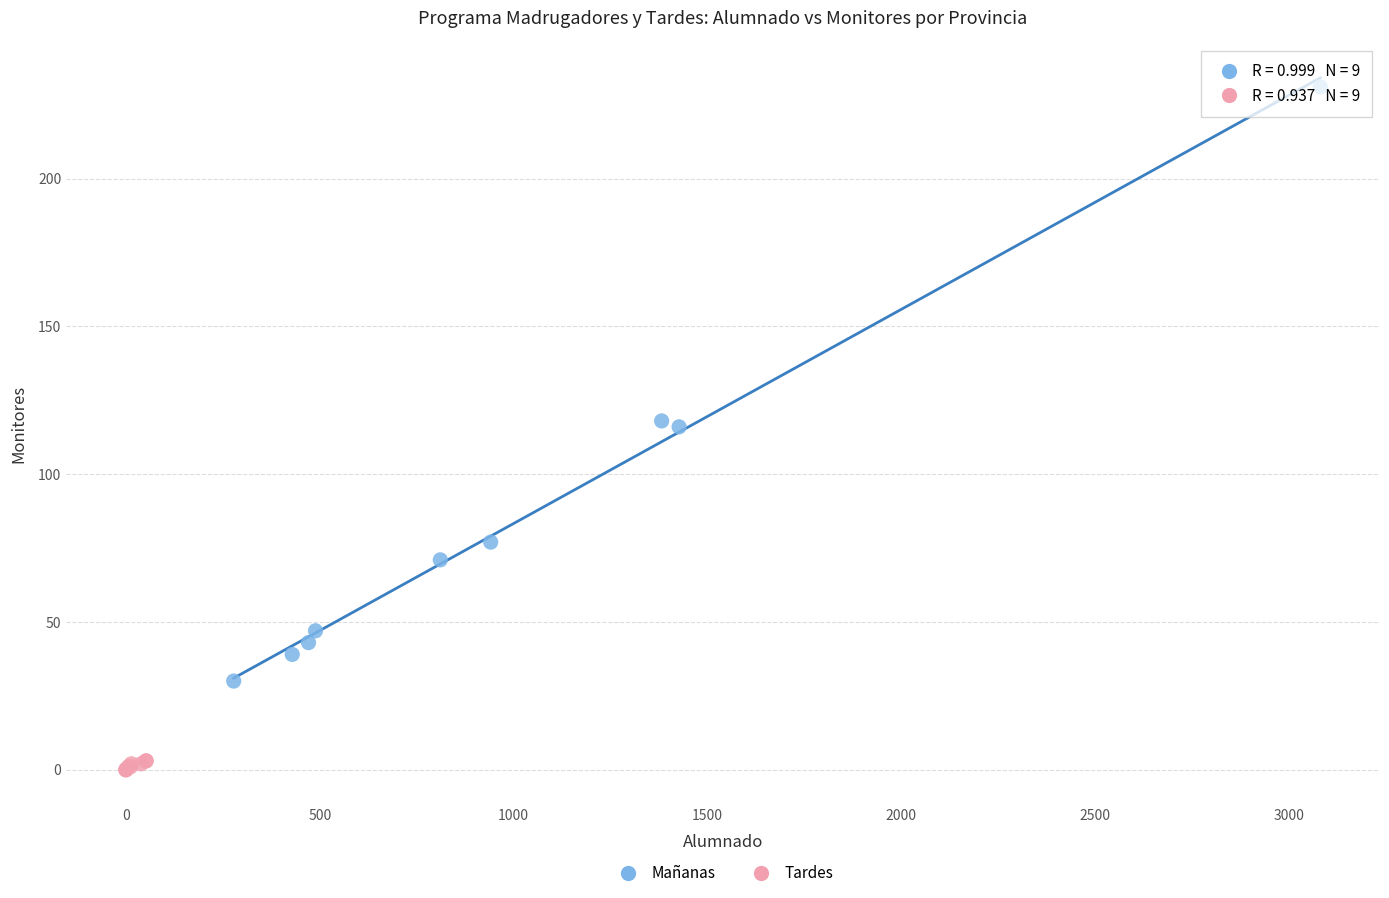

Which series reaches the maximum Y coordinate?

Mañanas